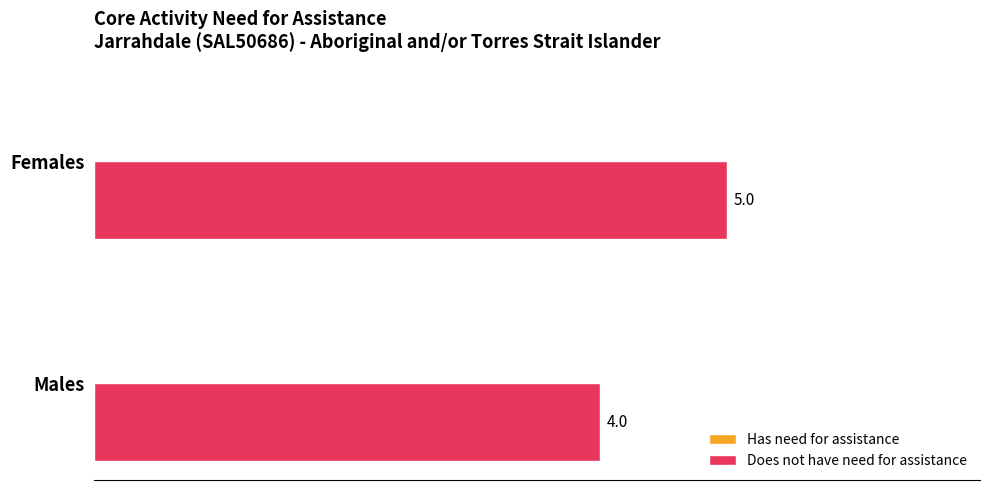

Rank the categories by value from highest to lowest.

Females, Males